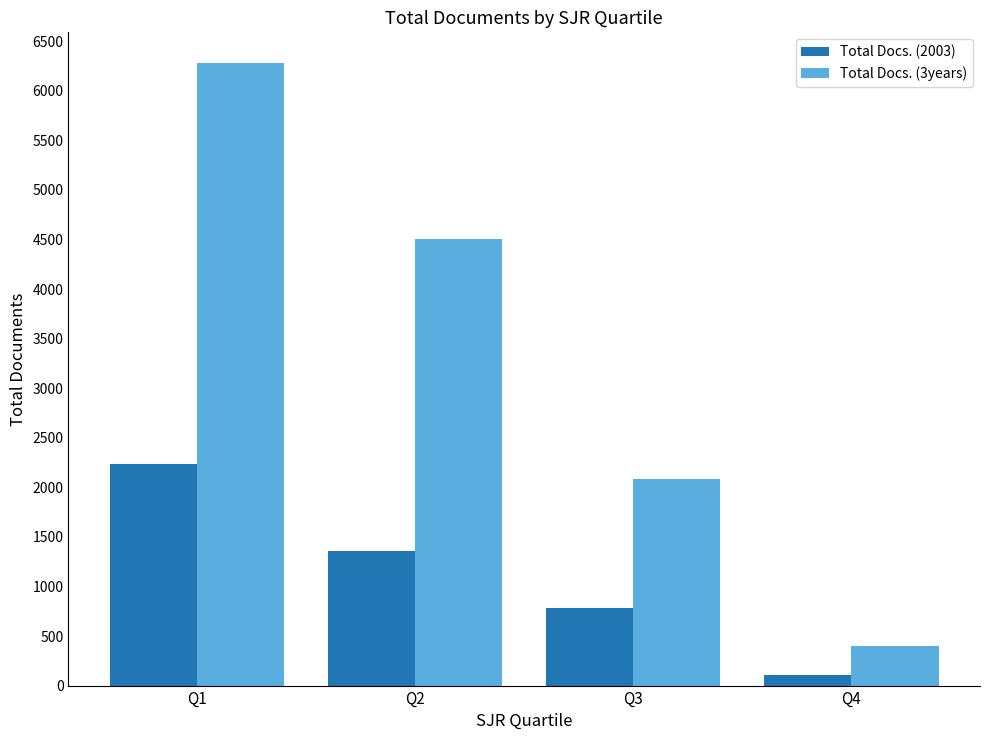

Which series has the largest range (max minus min)?

Total Docs. (3years)